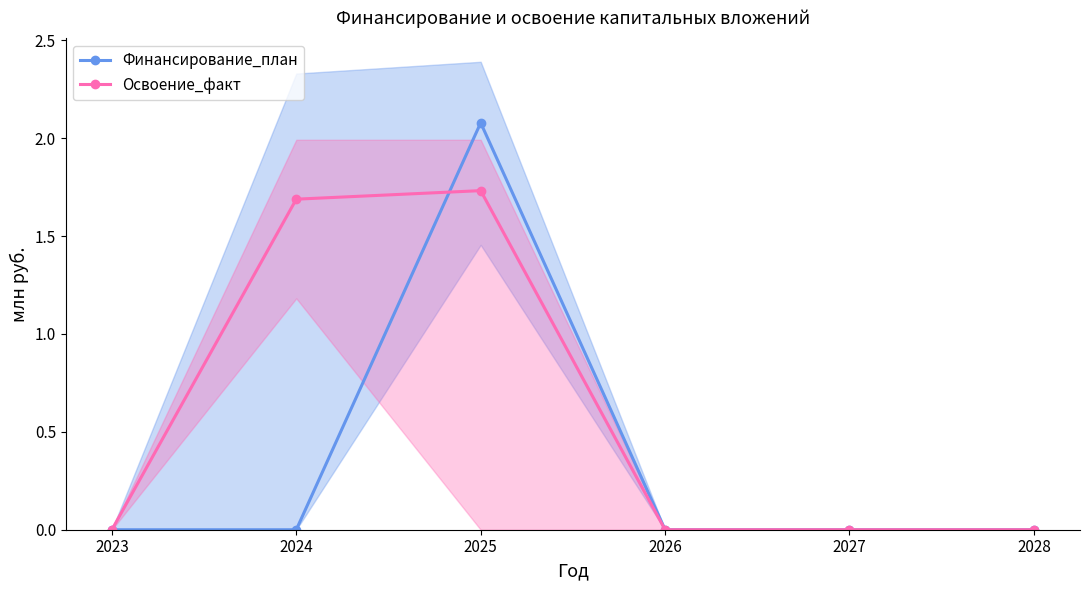

List the series in order of their peak value, lowest first.

Освоение_факт, Финансирование_план